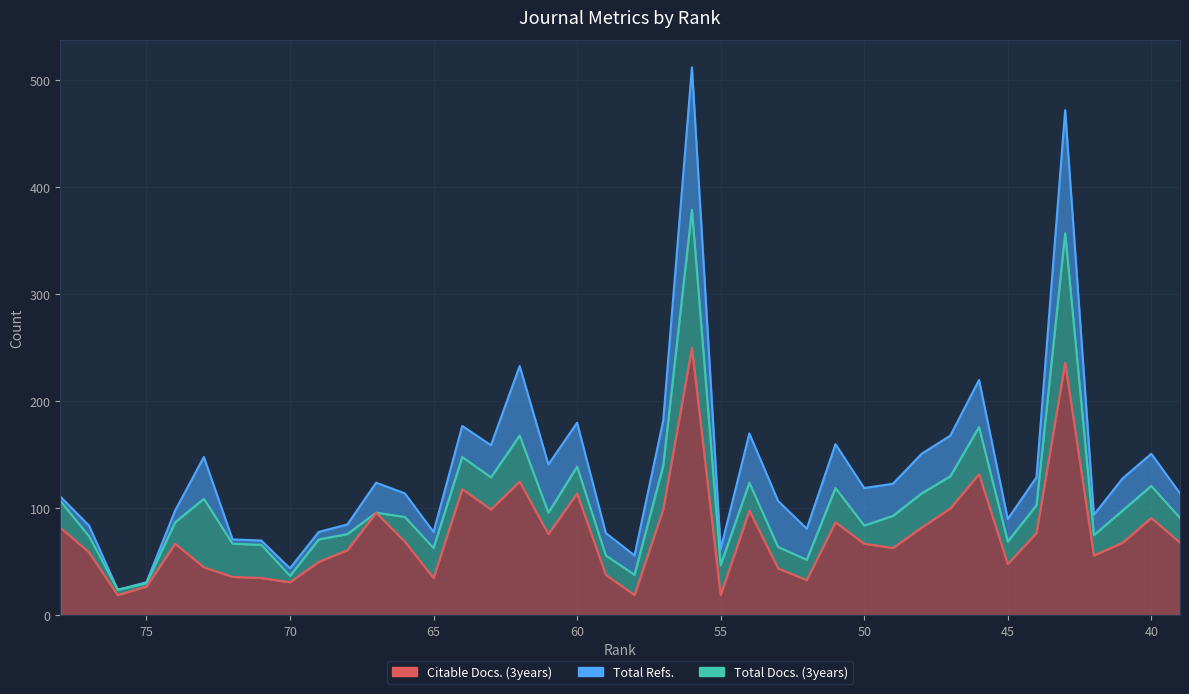

True or false: Total Refs. has a value of 118 at 48.

False